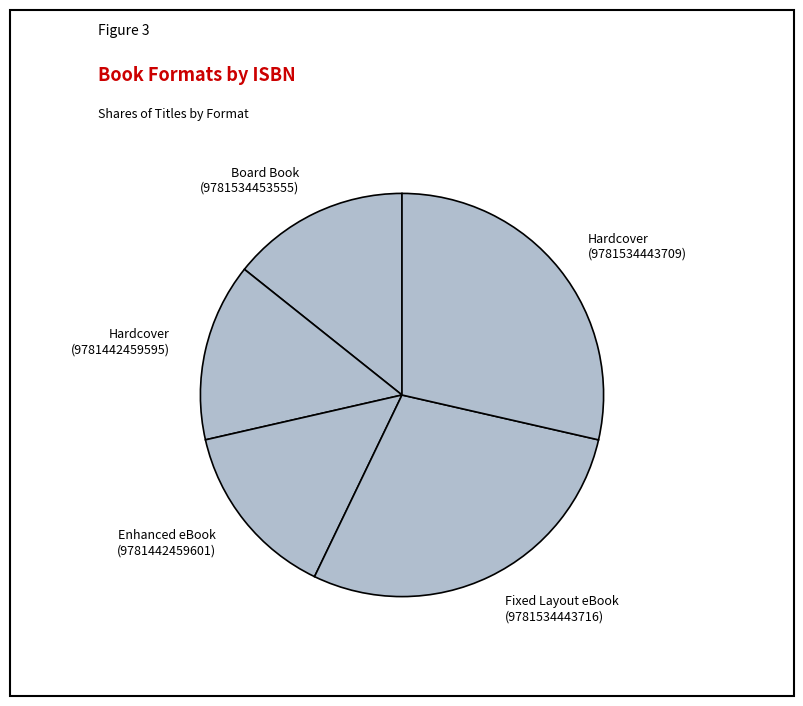

Combined, do Hardcover (9781442459595) and Enhanced eBook (9781442459601) account for over 50%?

No